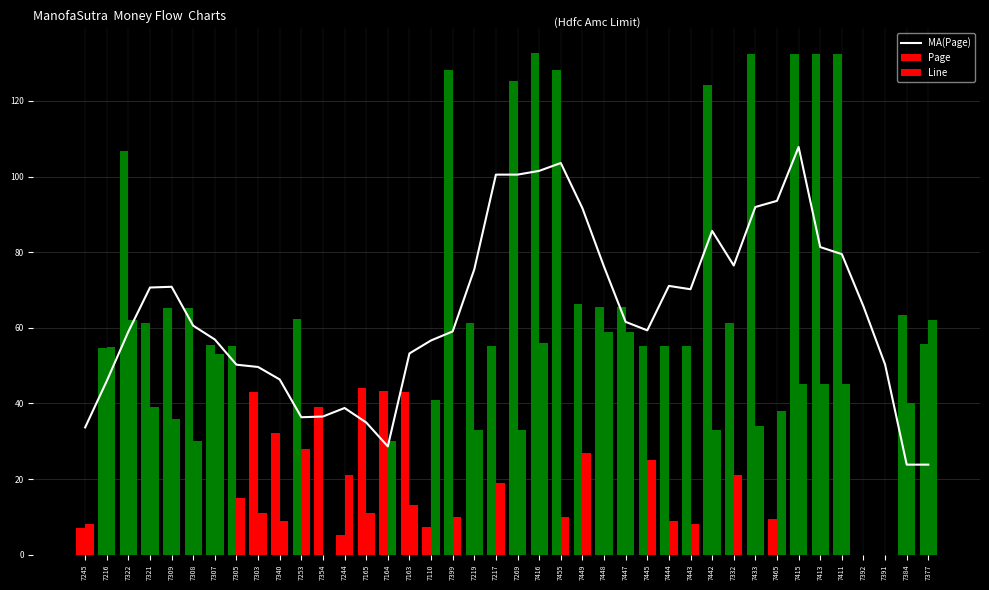

What is the maximum value shown in the chart?

132.6